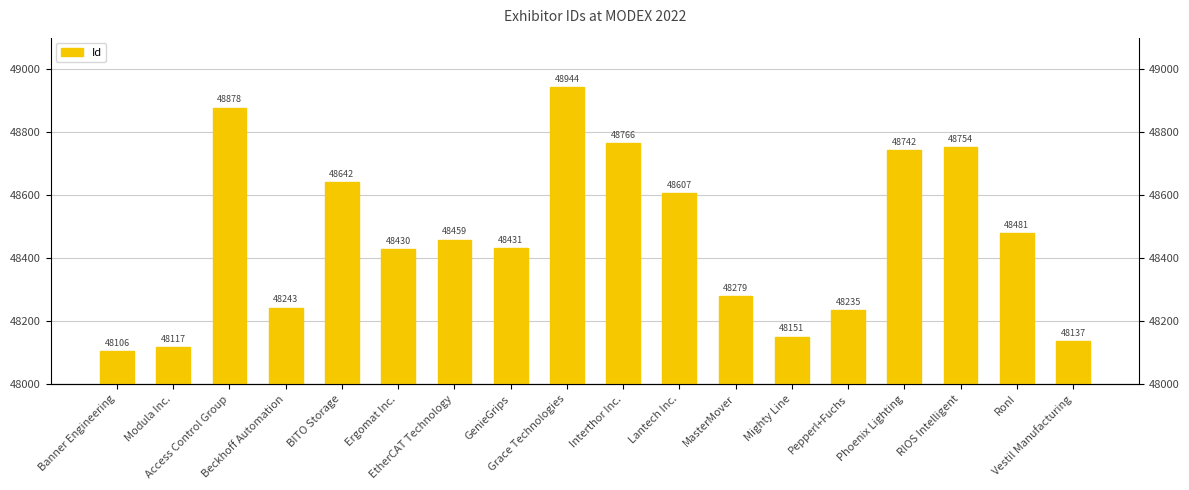

Rank the categories by value from highest to lowest.

Grace Technologies, Access Control Group, Interthor Inc., RIOS Intelligent, Phoenix Lighting, BITO Storage, Lantech Inc., RonI, EtherCAT Technology, GenieGrips, Ergomat Inc., MasterMover, Beckhoff Automation, Pepperl+Fuchs, Mighty Line, Vestil Manufacturing, Modula Inc., Banner Engineering